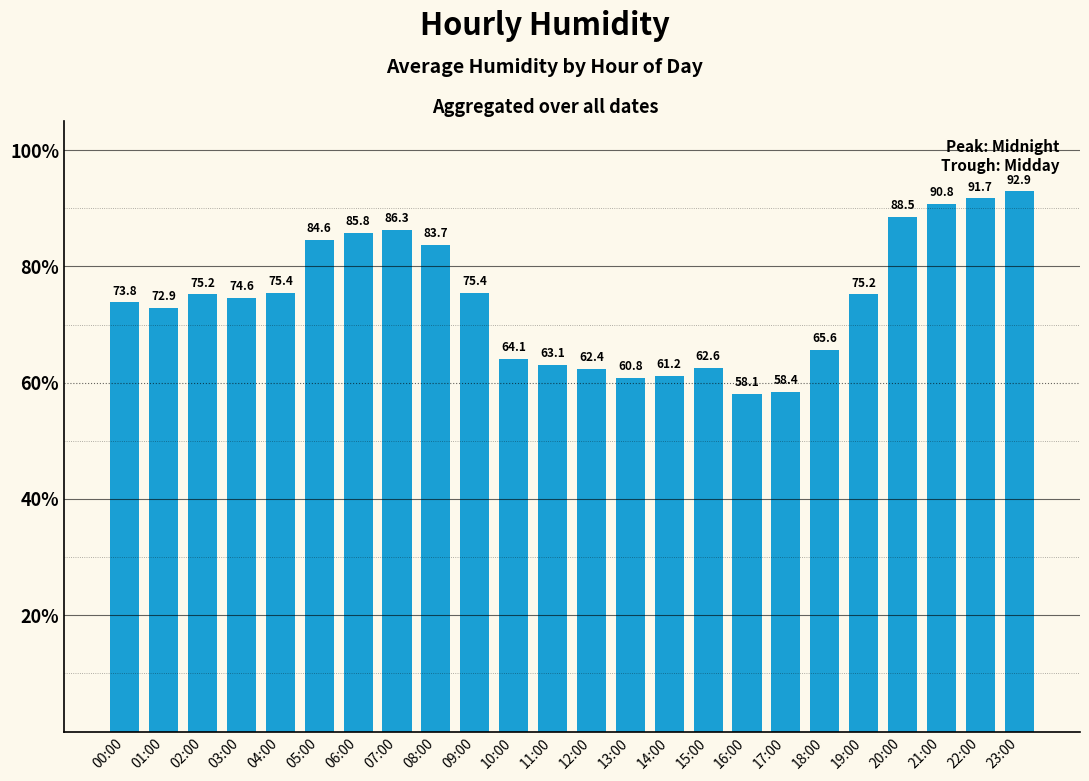

How many data points does each series have?

24